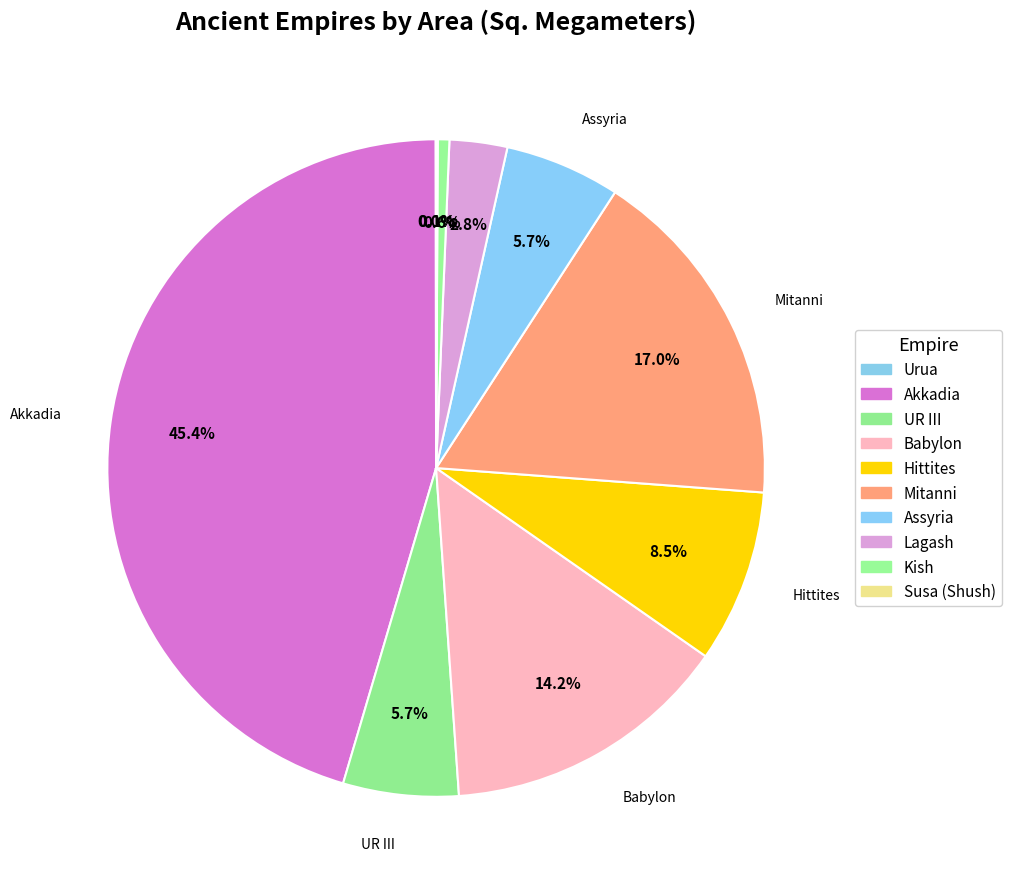

What is the largest slice in the pie chart?

Akkadia